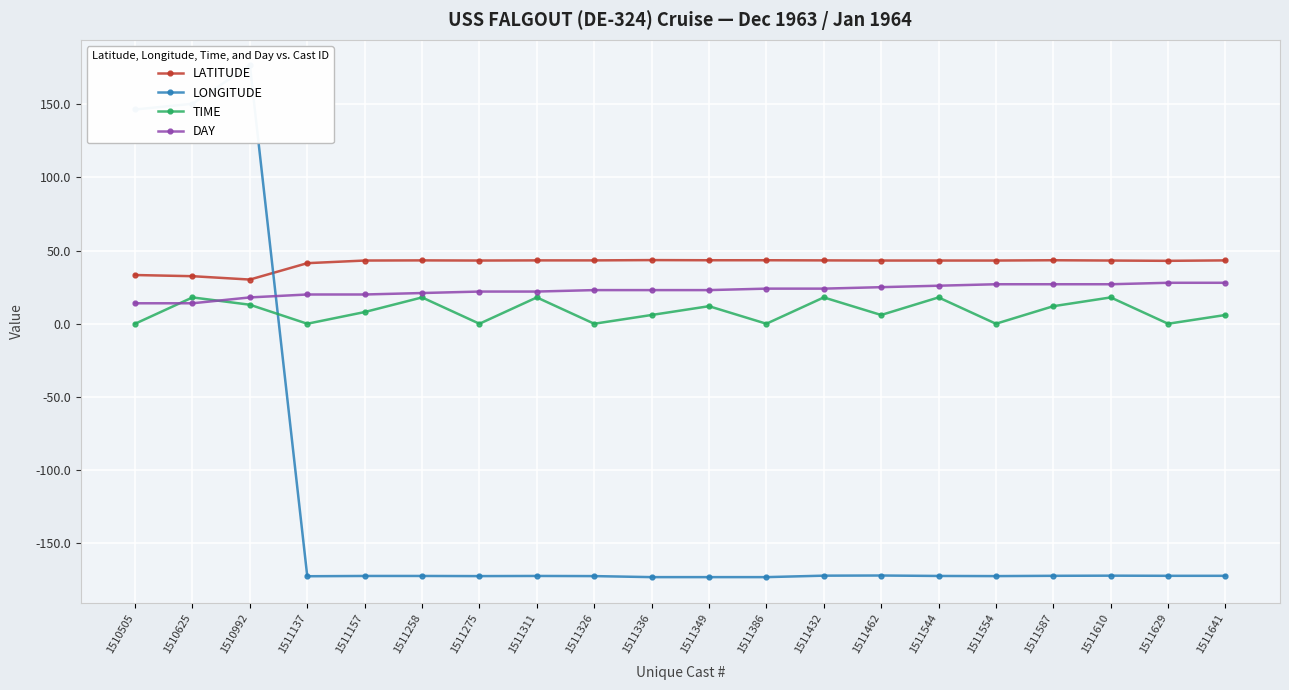

Is the value of LATITUDE at 1511137 greater than the value of DAY at 1511336?

Yes